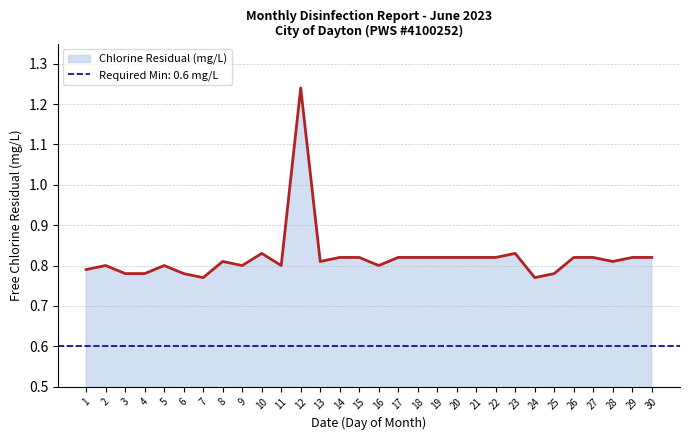

How many values are between 0 and 1?

29